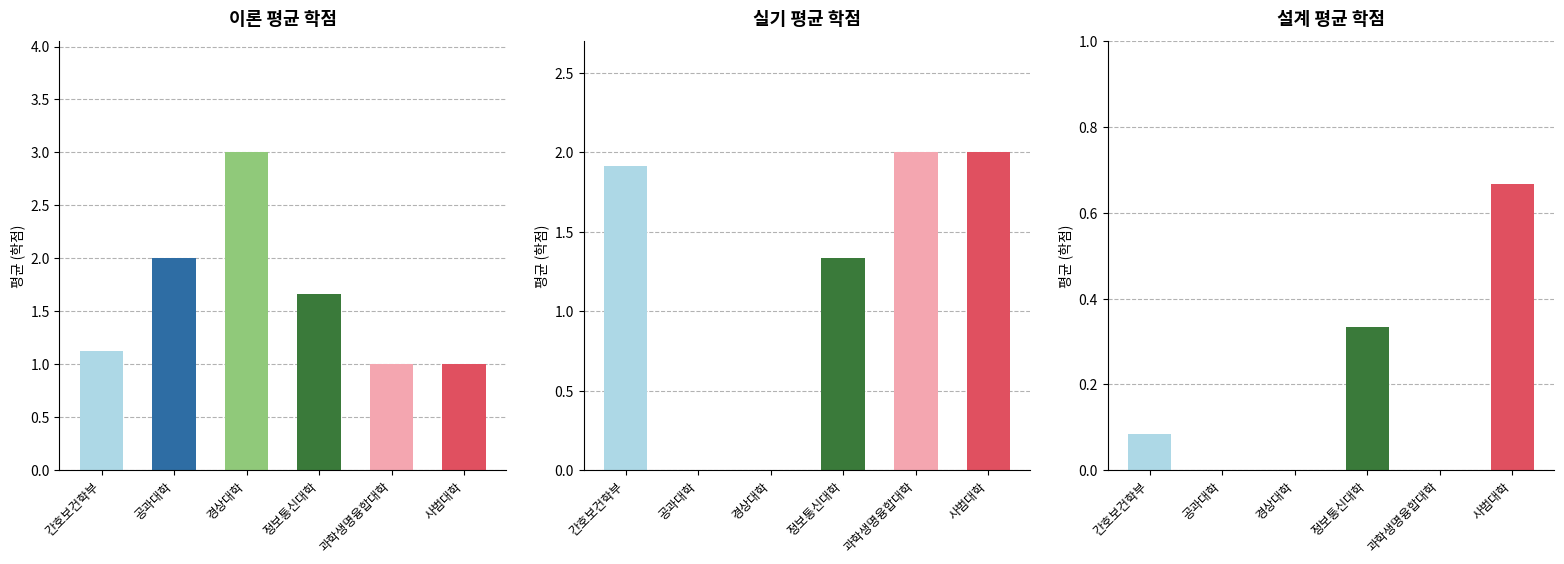

Between 간호보건학부 and 과학생명융합대학, which series saw the biggest shift?

이론(평균)